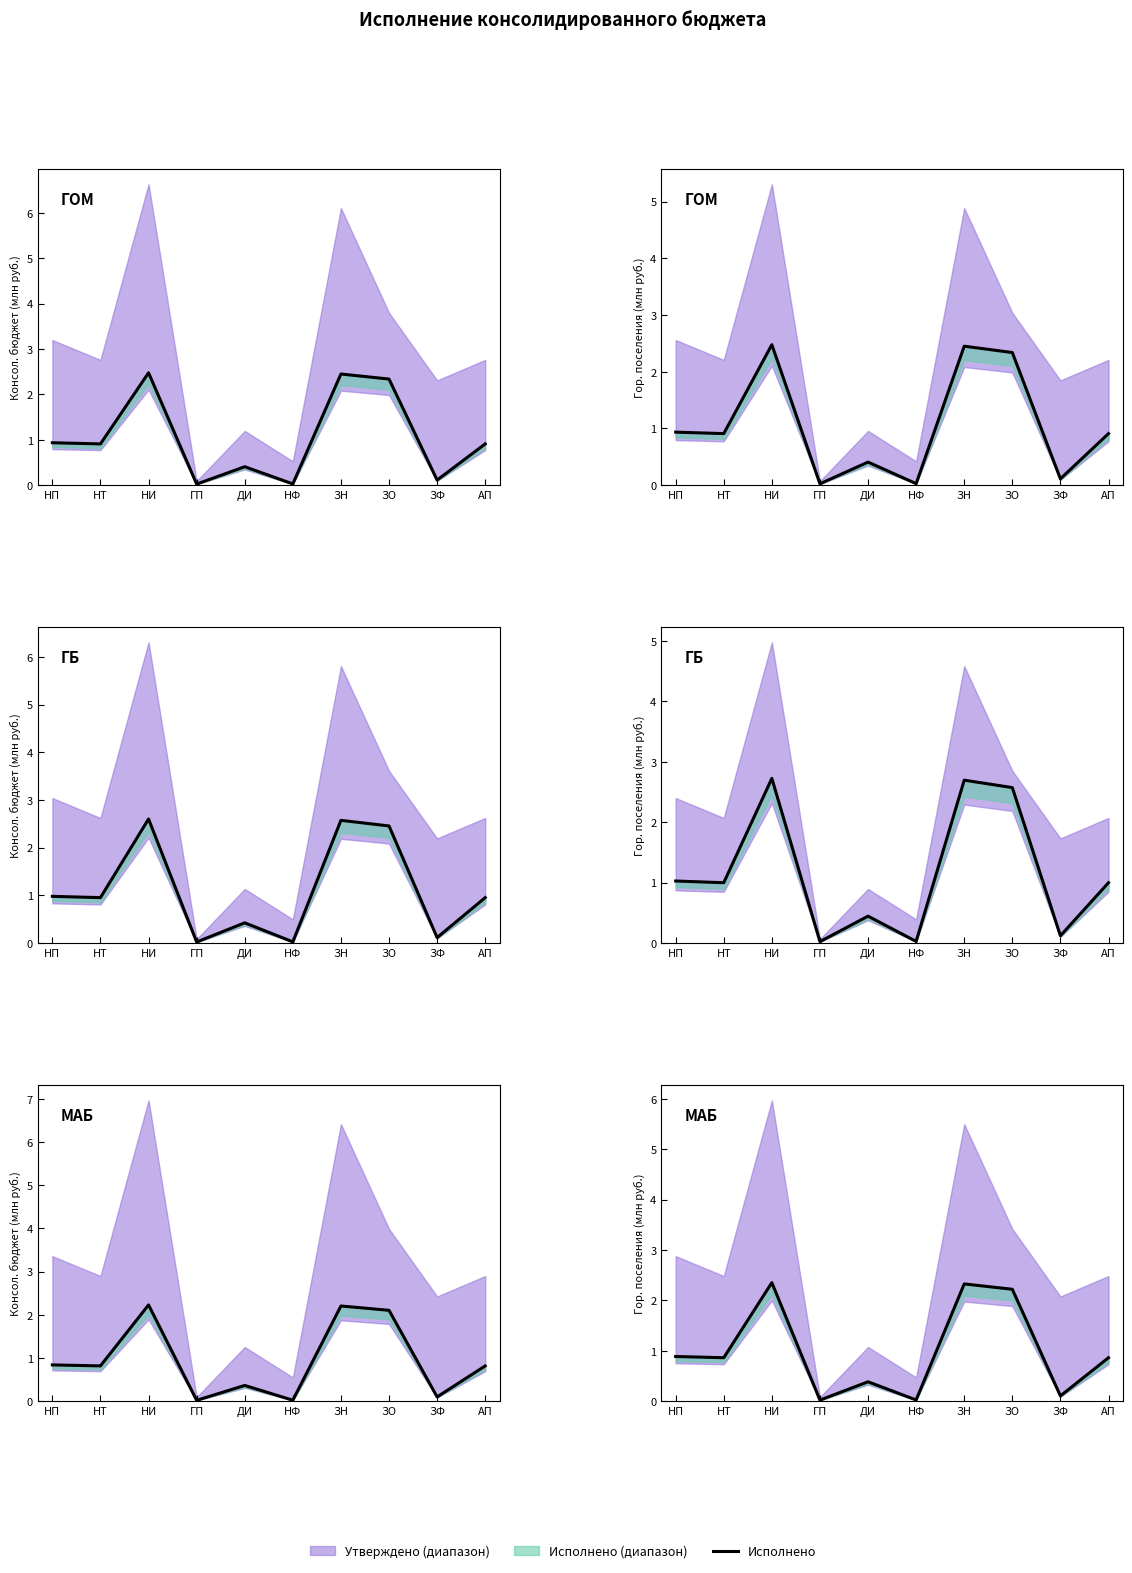

What position from the right is ЗН?

4